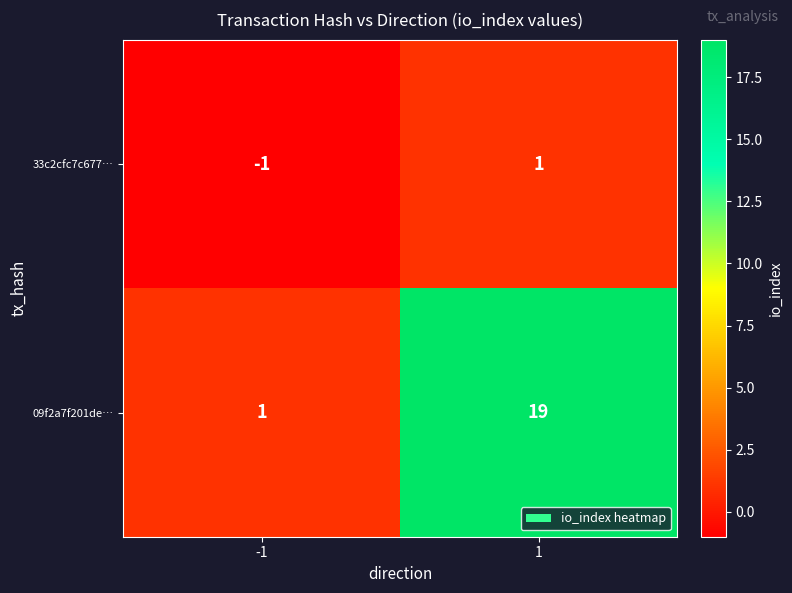

What is the smallest value displayed?

-1